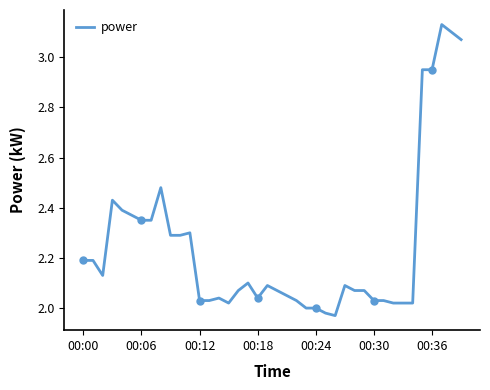

What is the label of the 8th point from the right?

32